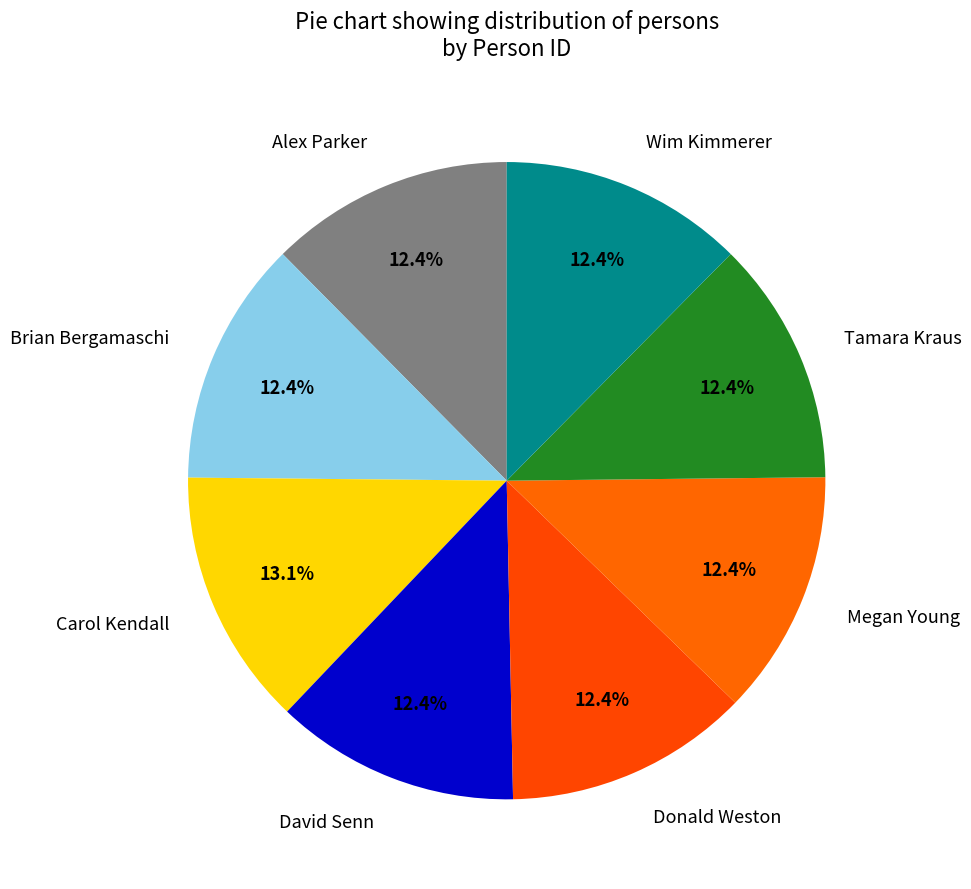

What is the largest slice in the pie chart?

Carol Kendall